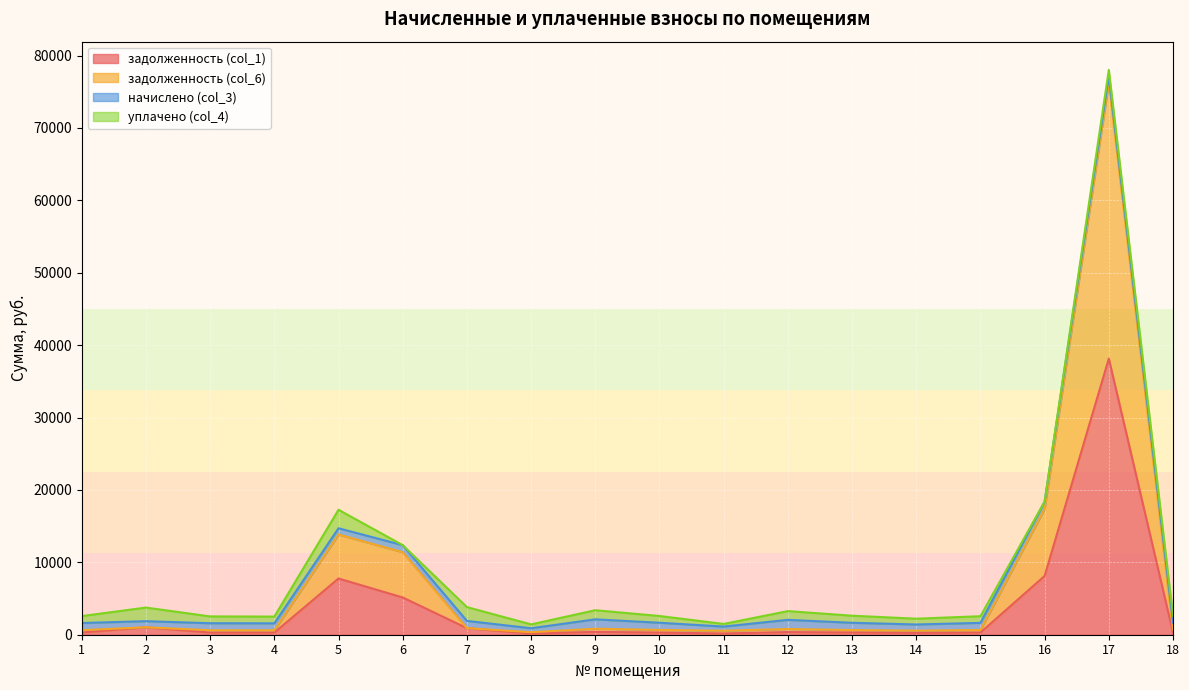

At which category is the sum across all series the highest?

17